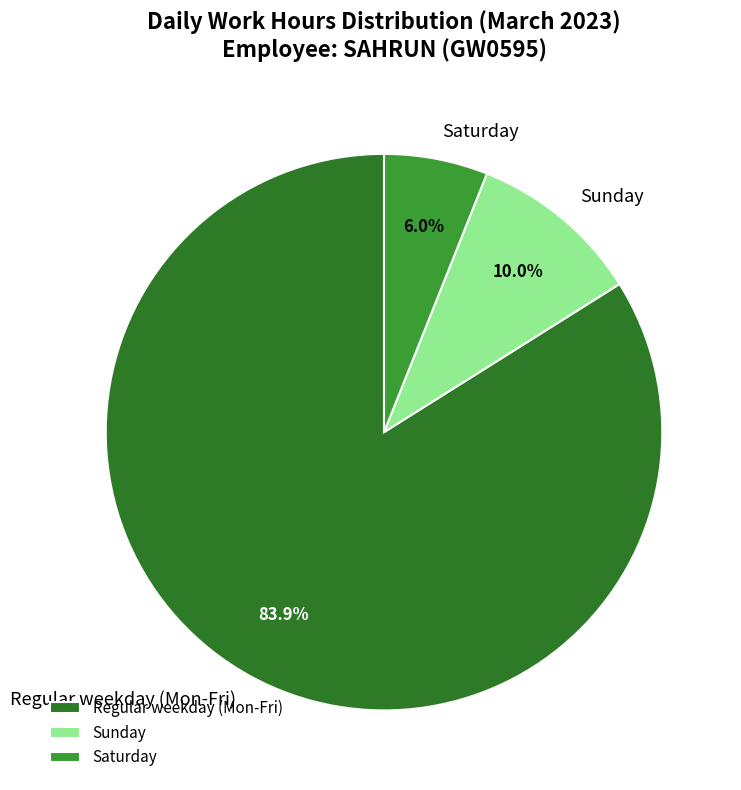

To the nearest percent, what is the average slice percentage?

33%